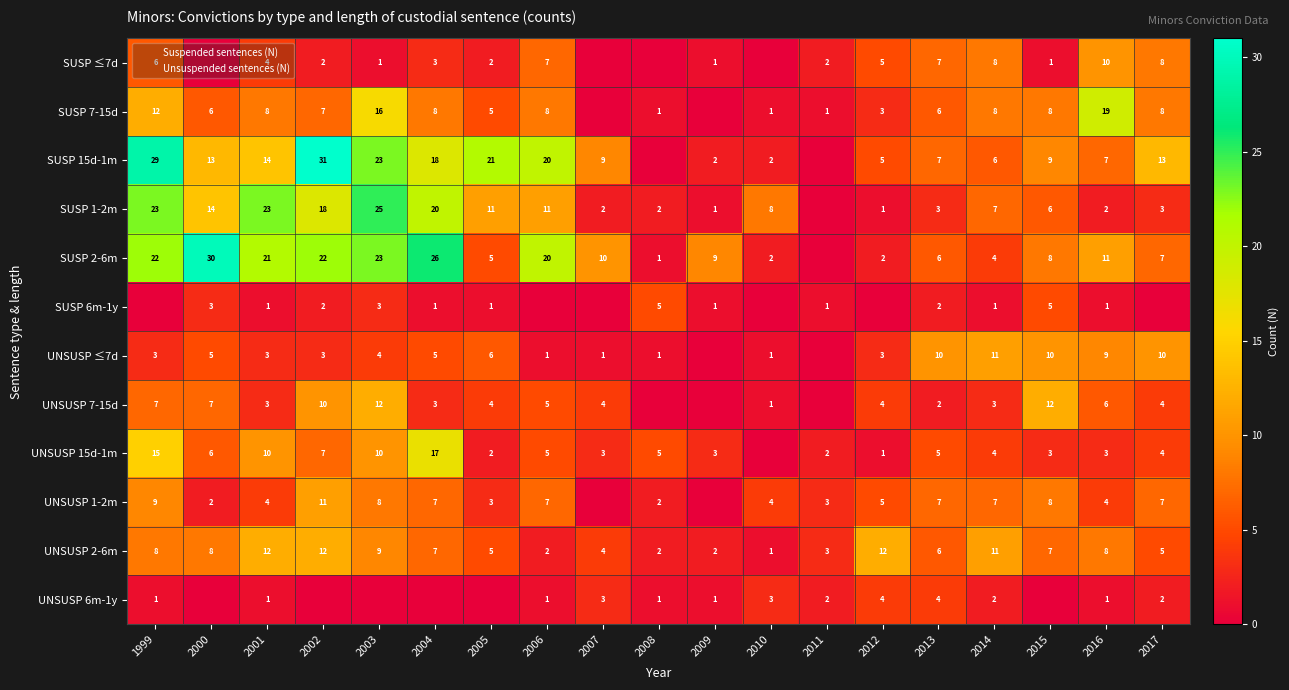

Where is SUSP 15d-1m nearest to the value 15?

2001